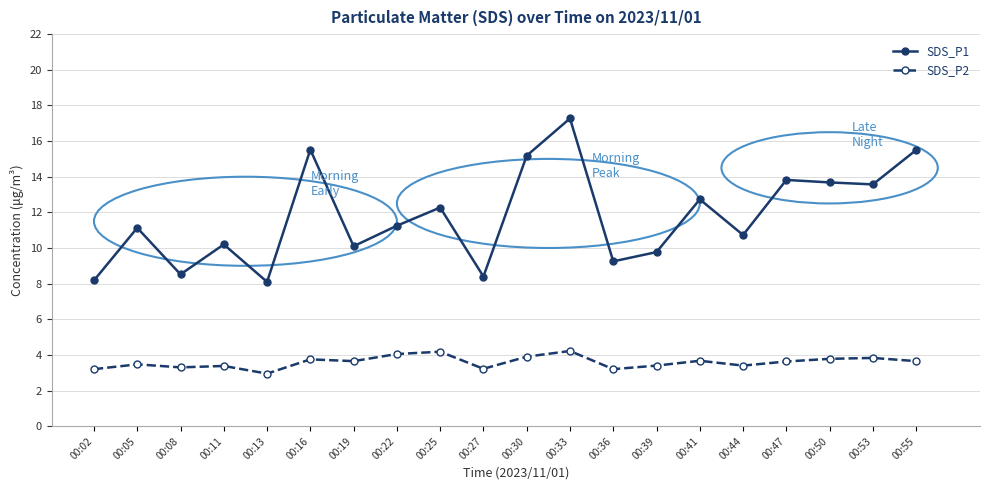

What is the difference between the highest and lowest values at 00:47?

10.2